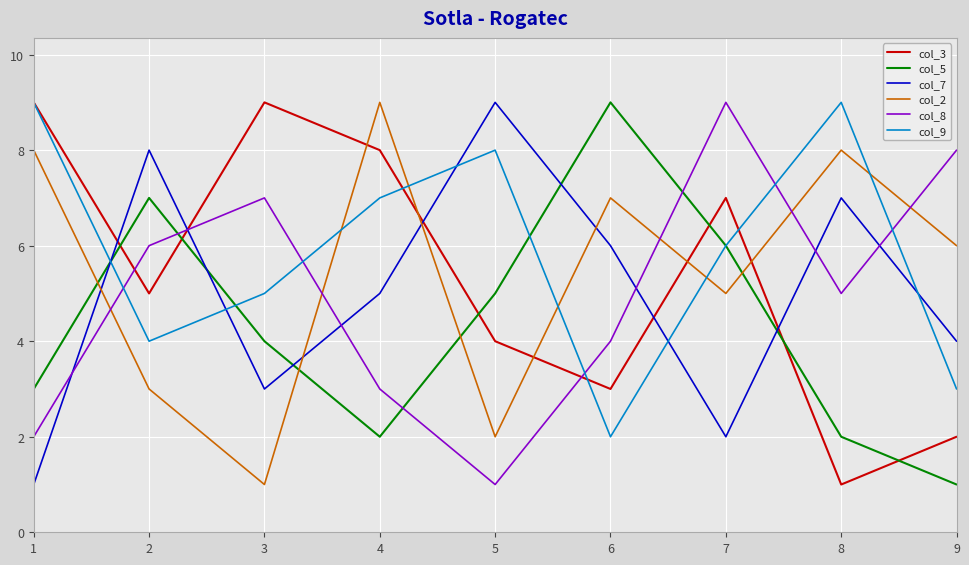

Is it true that col_9 equals 14 at 8?

False